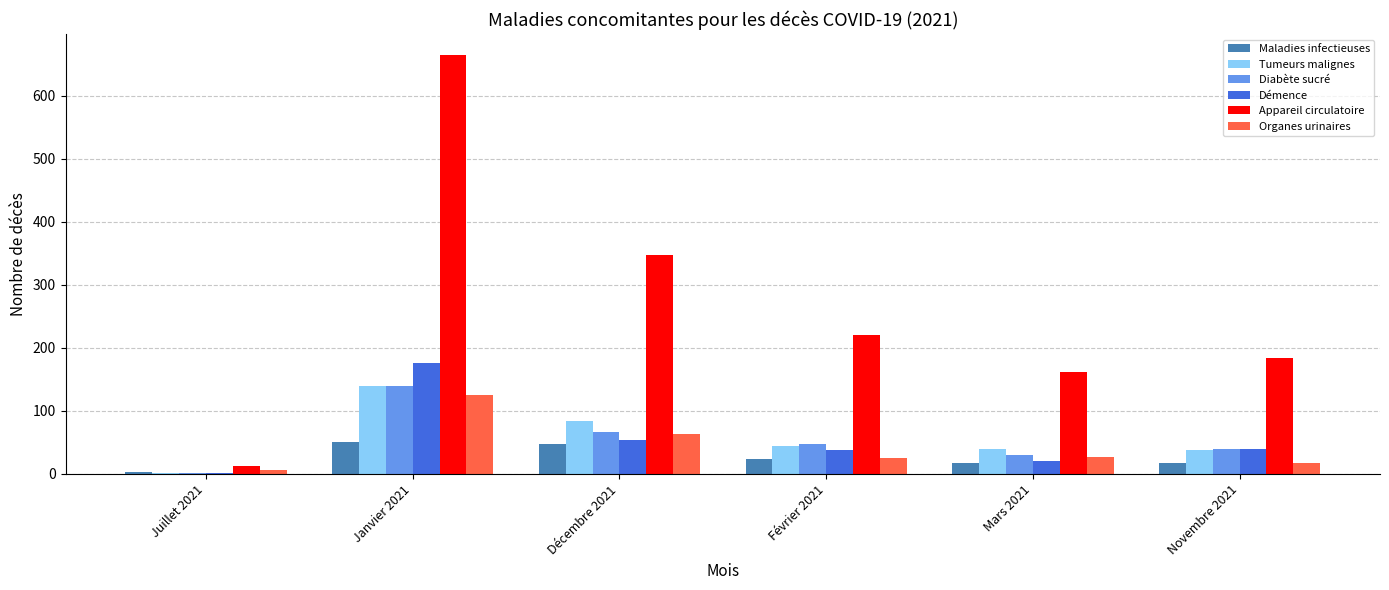

At which category is the sum across all series the highest?

Janvier 2021